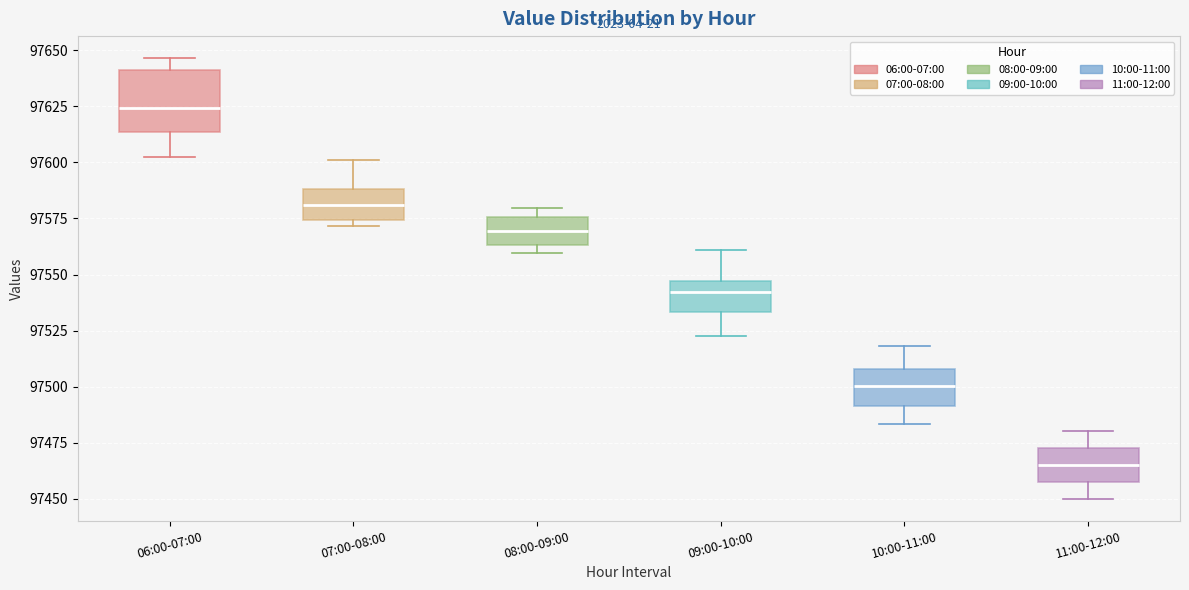

Where is the lower edge of the box for 11:00-12:00 on the y-axis? The values are not printed on the chart, so give them approximately, as read against the axis.

97455